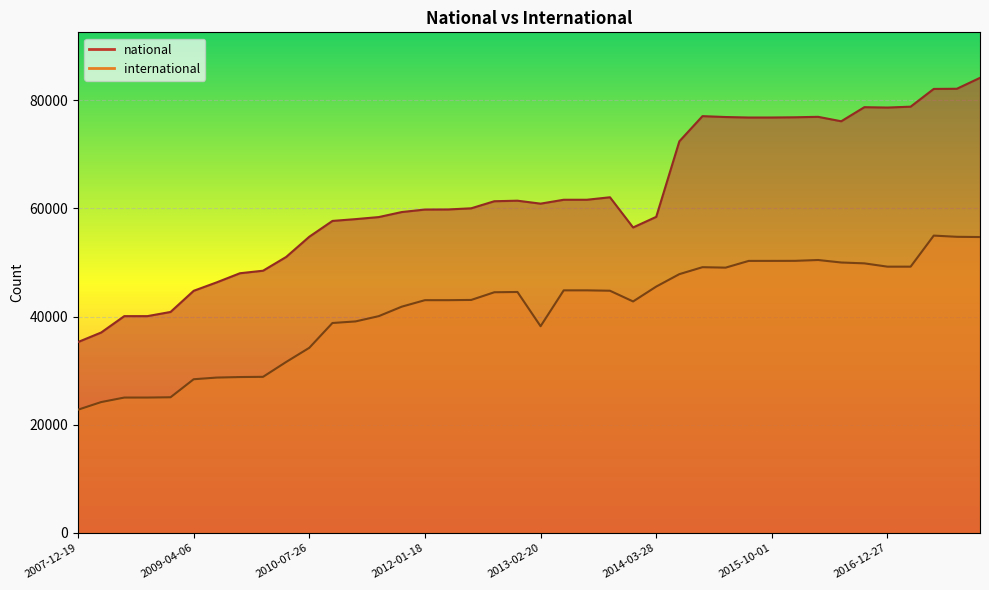

The international series shows 31617 at 2010-04-01. True or false?

True